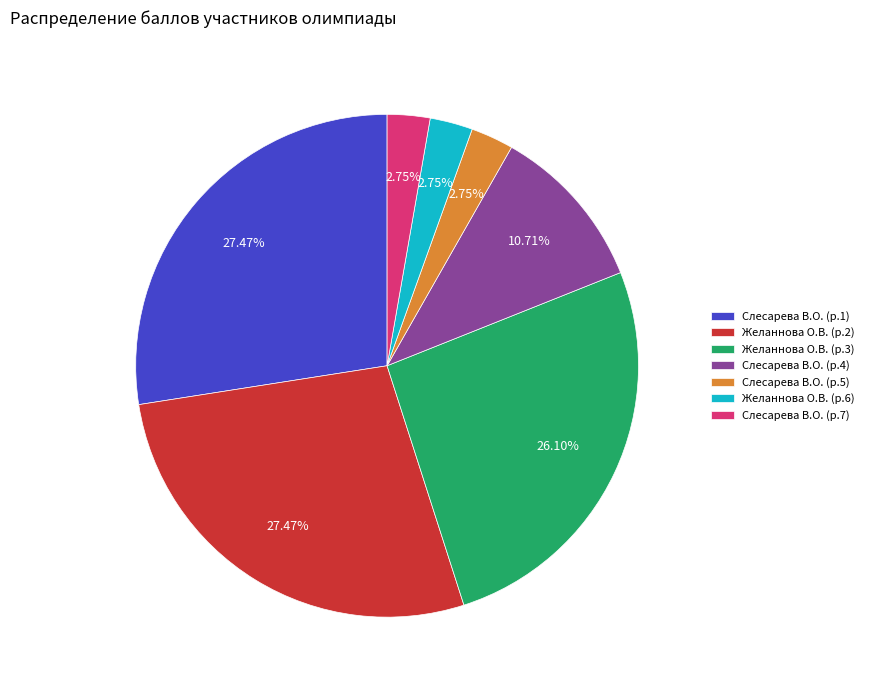

Is the sum of Слесарева В.О. (р.7) and Желаннова О.В. (р.6) greater than half?

No